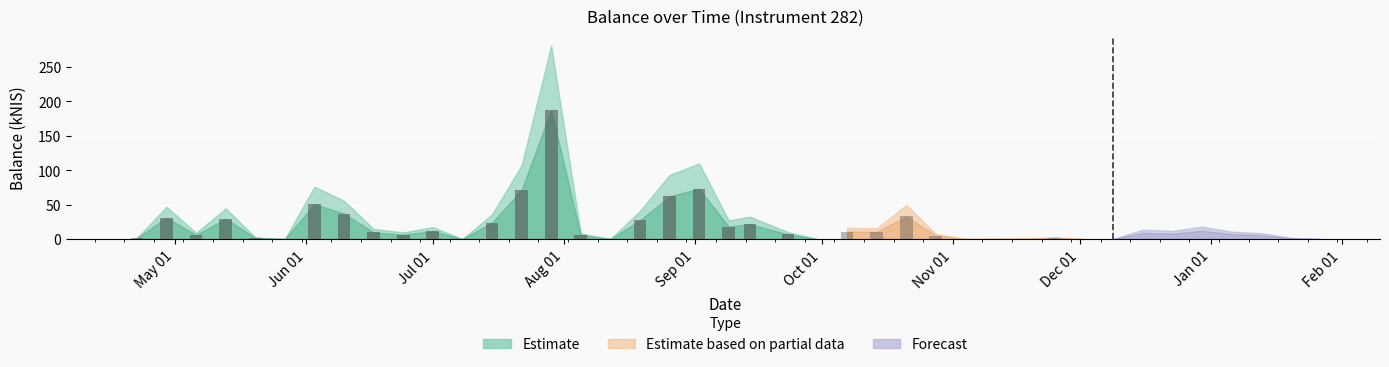

What is the sum of the values at 2021-08-12 and 2021-09-23?

6.7